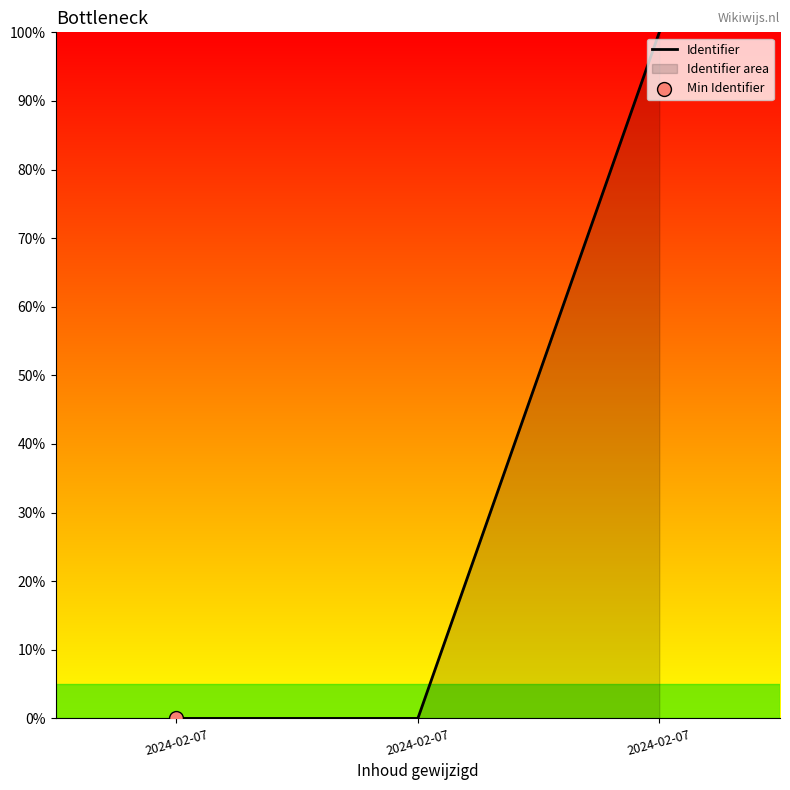

What is the change in value from 2024-02-07 to 2024-02-07?

+100.0